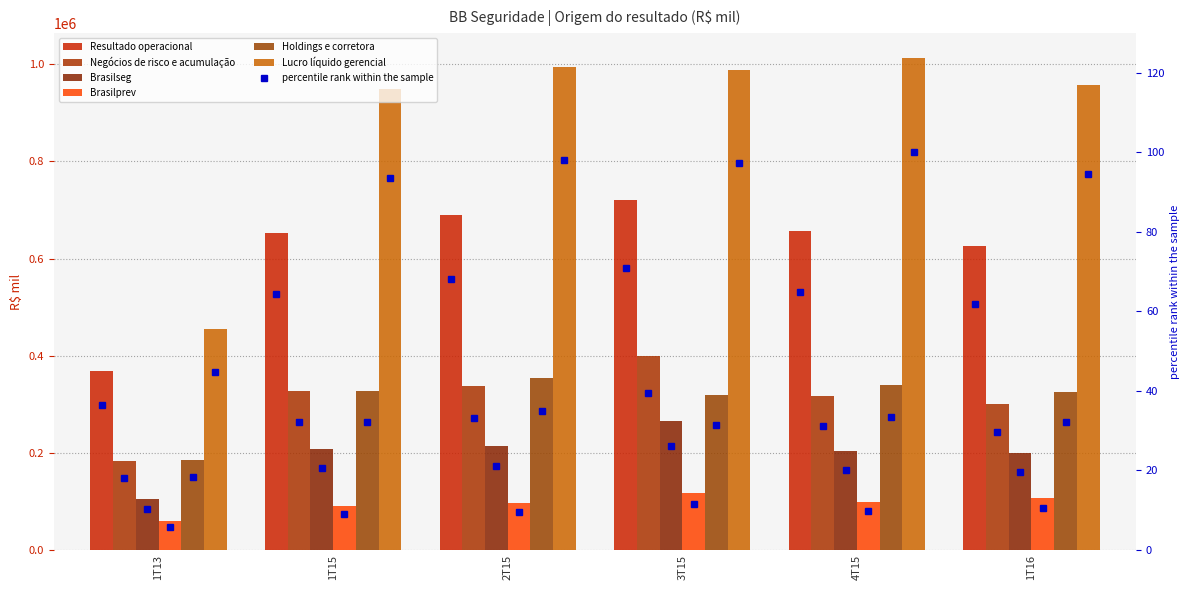

What is the average value of the Holdings e corretora series?

308419.7